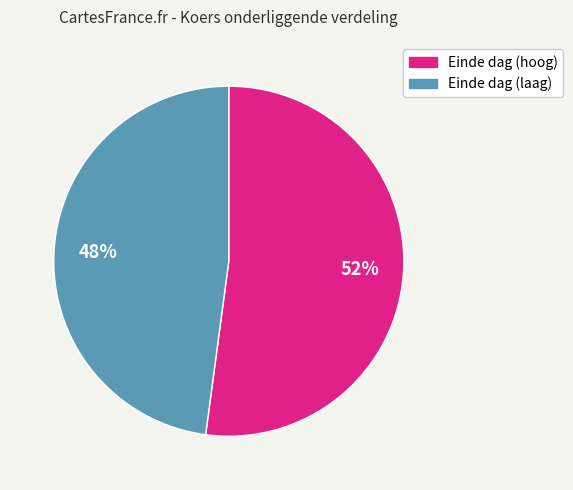

How many segments does this pie chart have?

2